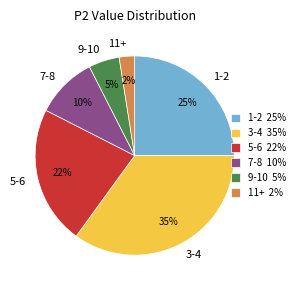

To the nearest percent, what portion does 3-4 represent?

35%